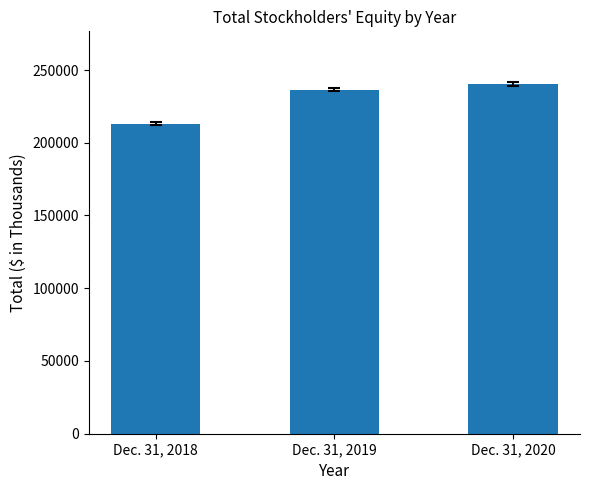

What is the change in value from Dec. 31, 2018 to Dec. 31, 2019?

+23475